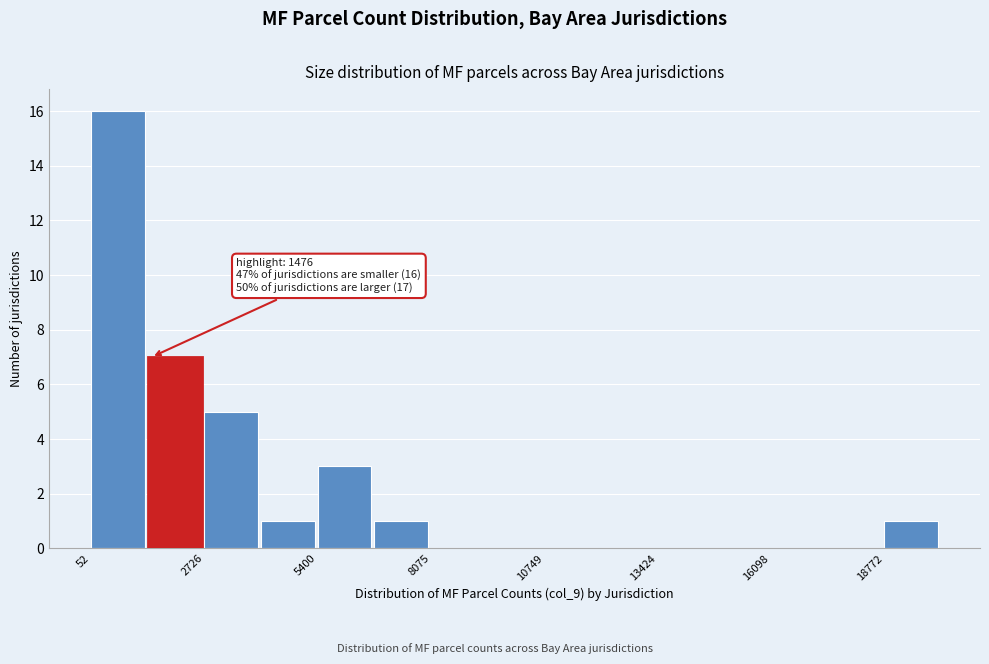

Around what value on the x-axis is the tallest bar? Give the approximate position of its centre, as read against the axis.

500